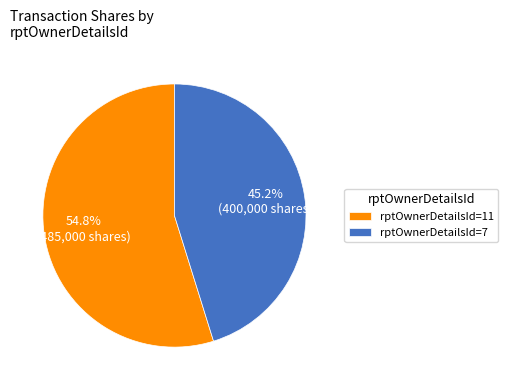

Rank the categories by value from highest to lowest.

rptOwnerDetailsId=11, rptOwnerDetailsId=7